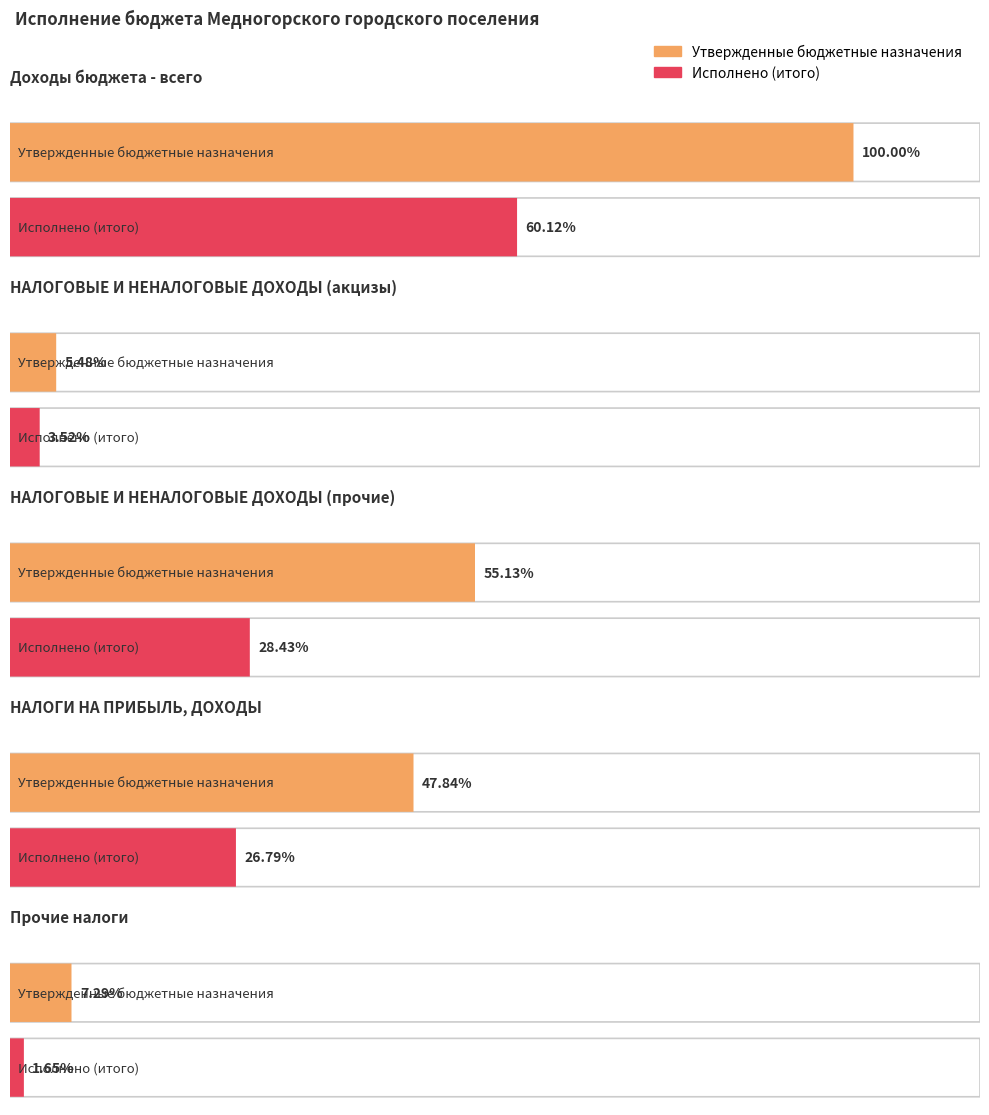

Is the value of Утвержденные бюджетные назначения at НАЛОГОВЫЕ И НЕНАЛОГОВЫЕ ДОХОДЫ (прочие) greater than the value of Исполнено (итого) at НАЛОГОВЫЕ И НЕНАЛОГОВЫЕ ДОХОДЫ (прочие)?

Yes